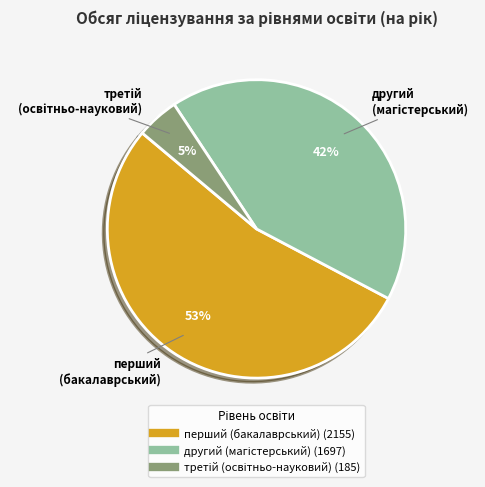

Is there any slice that represents more than half of the pie?

Yes